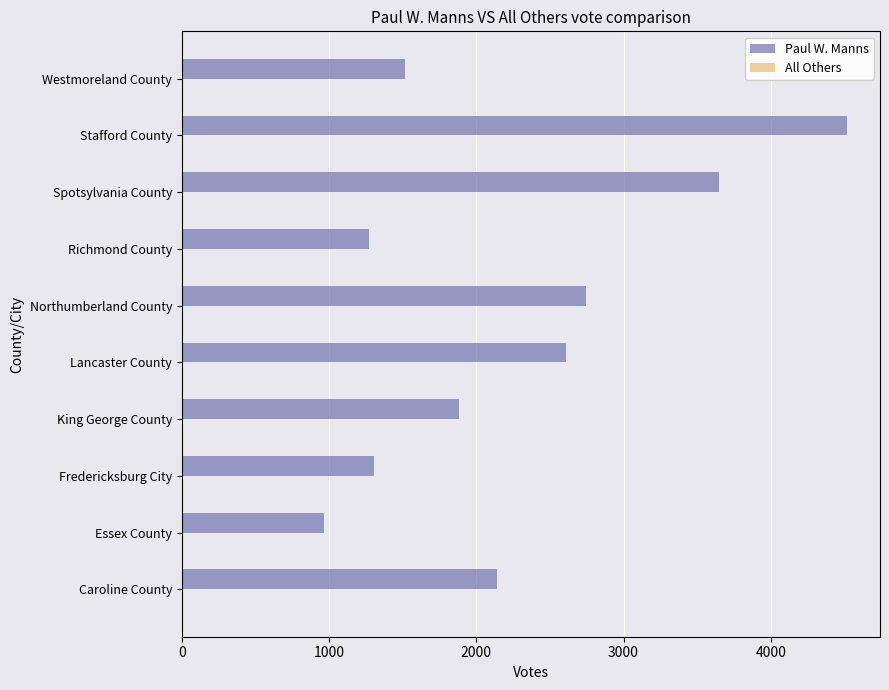

Which series has the largest total across all categories?

Paul W. Manns